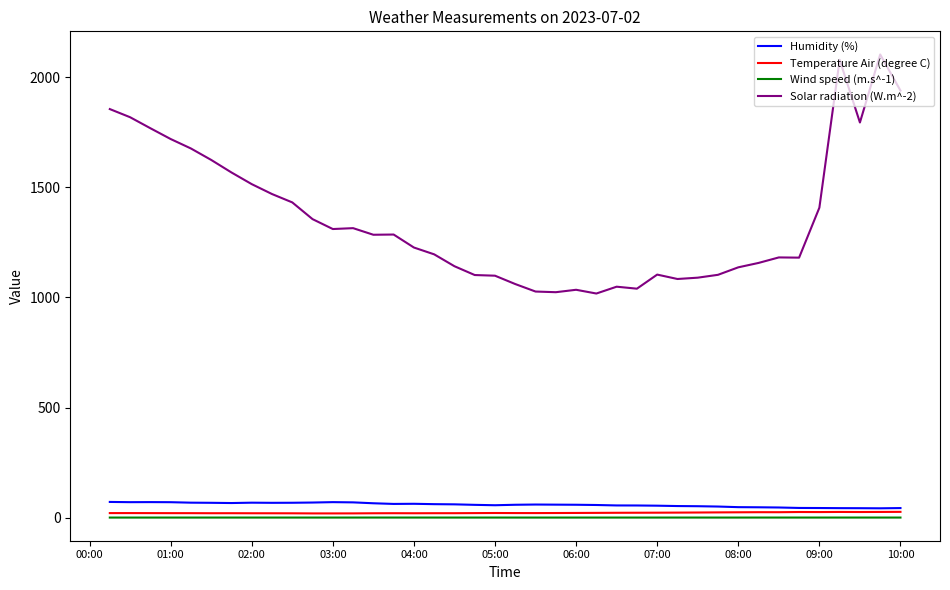

True or false: Solar radiation (W.m^-2) and Humidity (%) cross at least once.

False